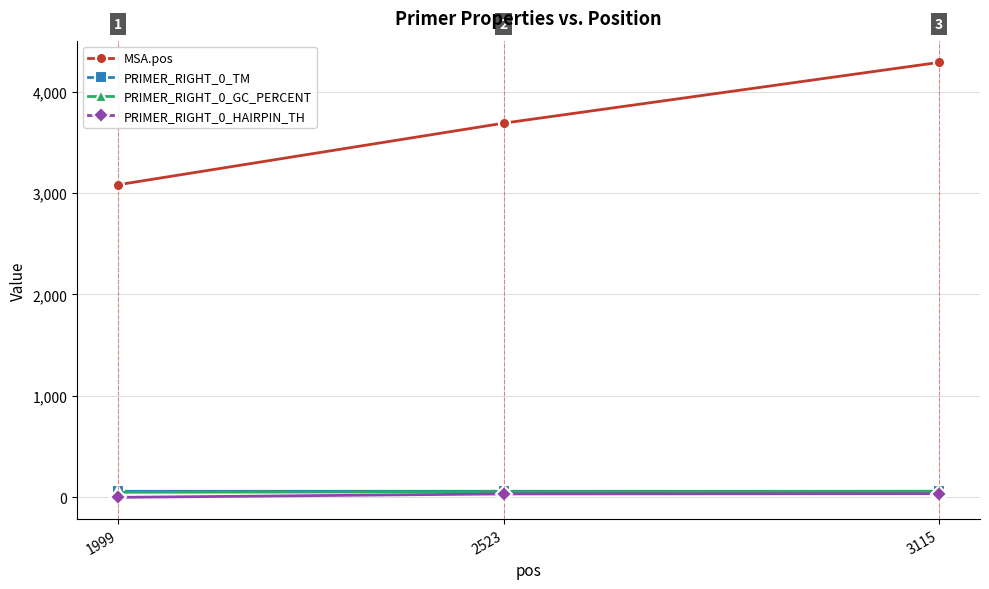

Is the value of PRIMER_RIGHT_0_TM at 3115 greater than the value of MSA.pos at 1999?

No